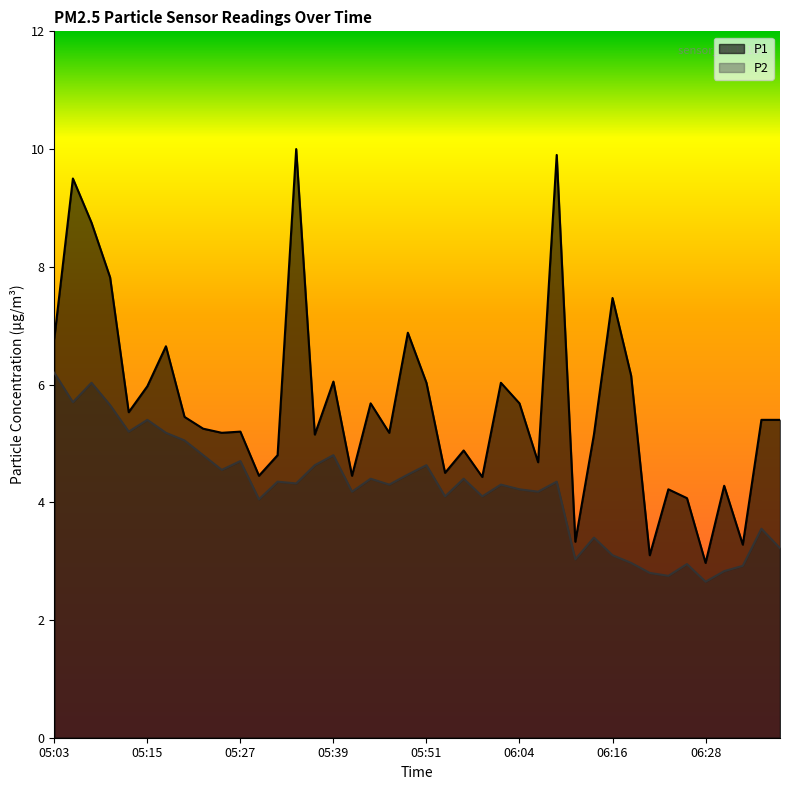

What are all the series names shown in the legend?

P1, P2